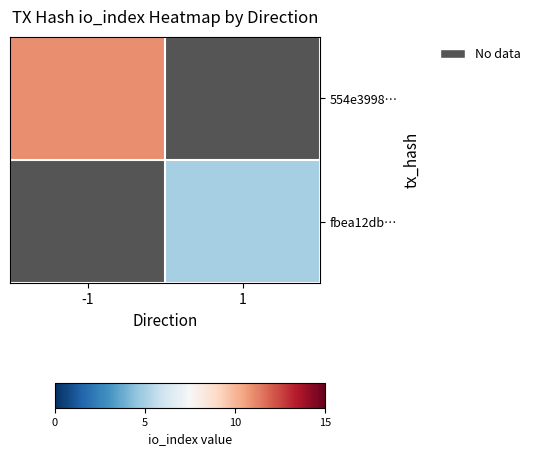

Read the fbea12dbd2457e90d7e7a64f5756c58d583bb28 value at io_index.

5